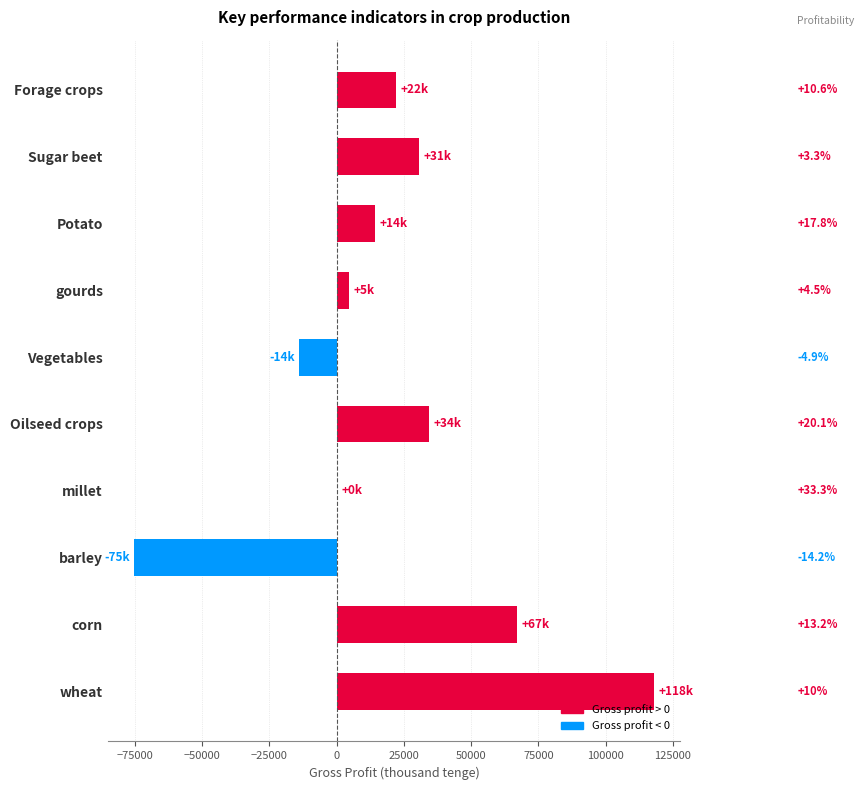

What is the difference between the maximum and minimum values?

193448